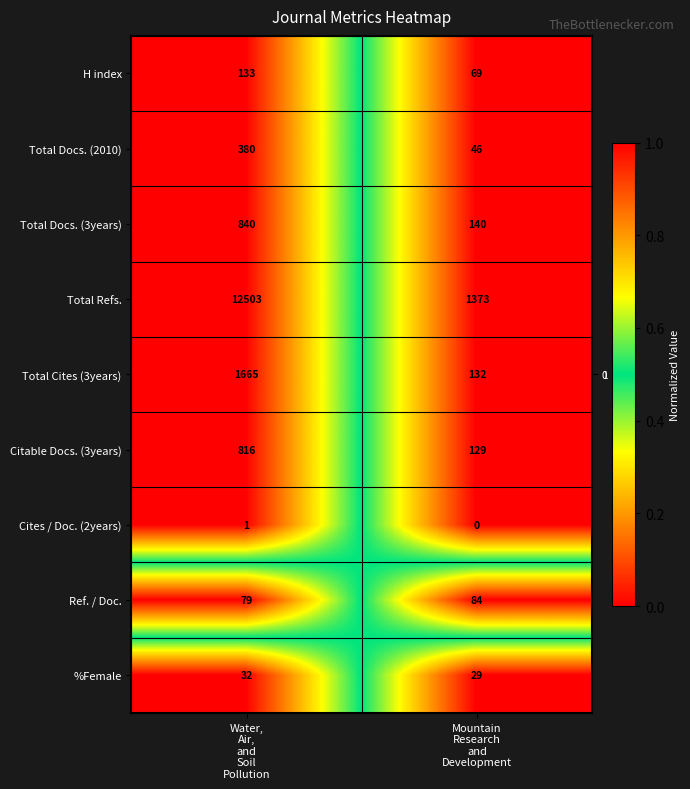

What is the lowest value of the %Female series?

29